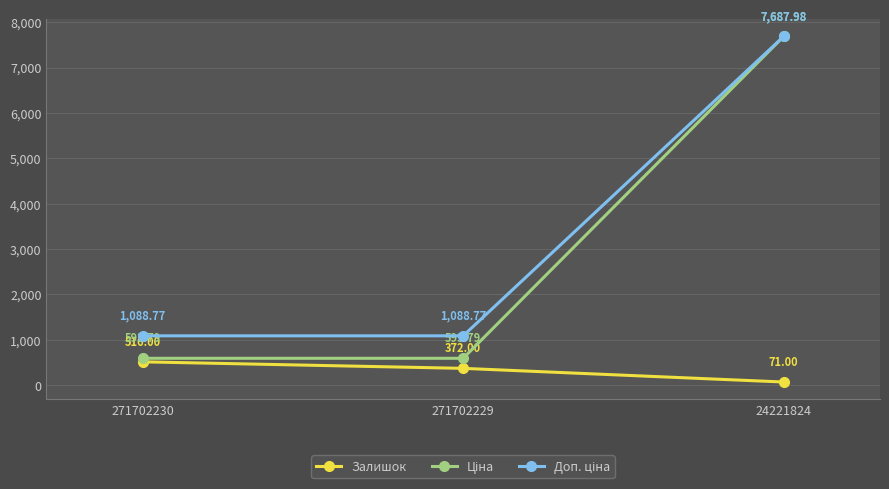

What is the difference between the highest and lowest values at 271702230?

572.8